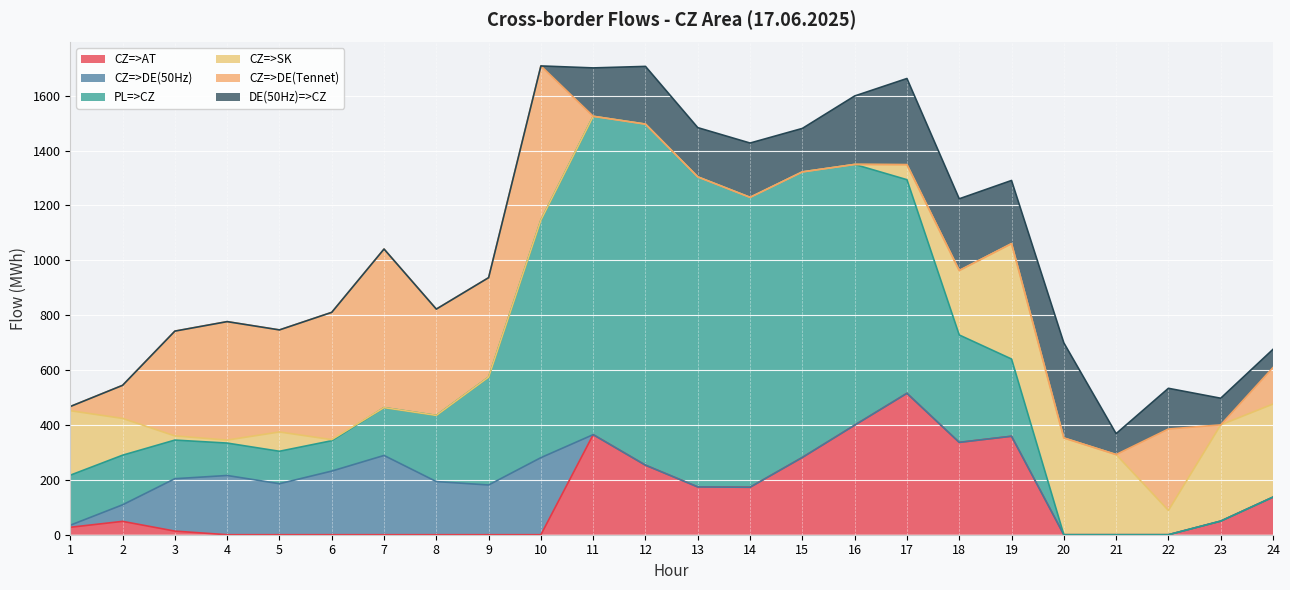

Between 14 and 15, which series saw the biggest shift?

CZ=>AT